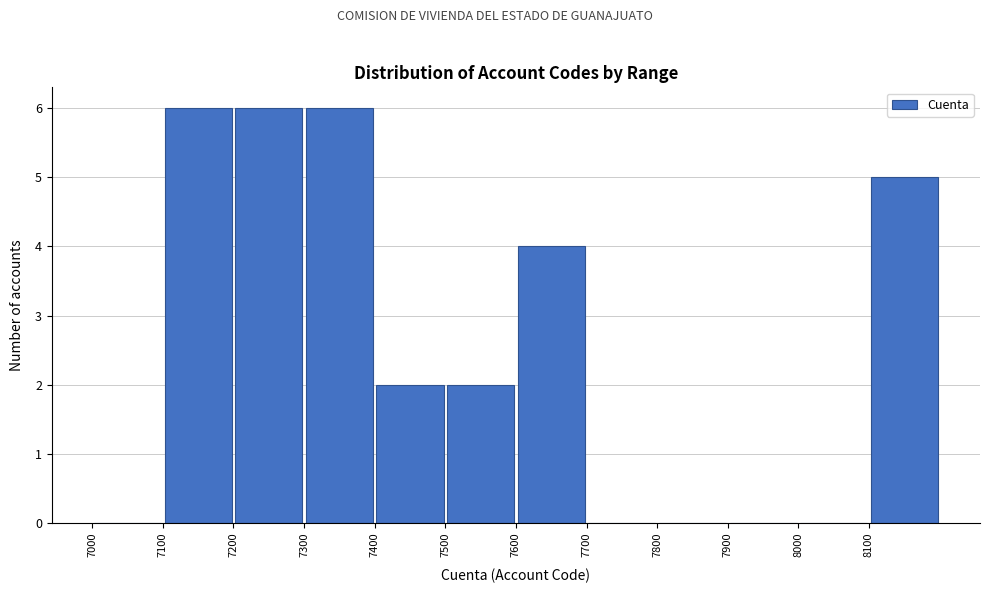

Reading left to right, list every bar in this chart as the range it spans on the x-axis followed by its height. The values are not printed on the chart, so give them approximately, as read against the axis.

7000 to 7100: 0
7100 to 7200: 6
7200 to 7300: 6
7300 to 7400: 6
7400 to 7500: 2
7500 to 7600: 2
7600 to 7700: 4
7700 to 7800: 0
7800 to 7900: 0
7900 to 8000: 0
8000 to 8100: 0
8100 to 8200: 5